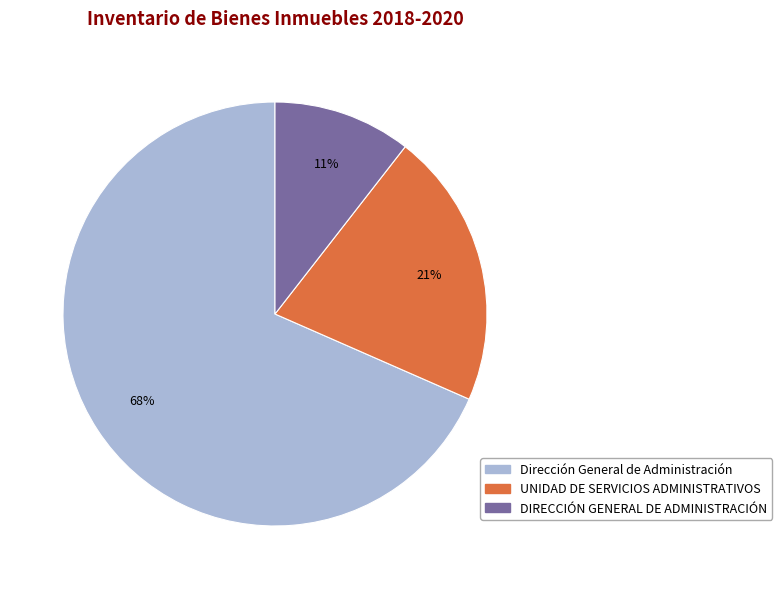

Rank the categories by value from highest to lowest.

Dirección General de Administración, UNIDAD DE SERVICIOS ADMINISTRATIVOS, DIRECCIÓN GENERAL DE ADMINISTRACIÓN